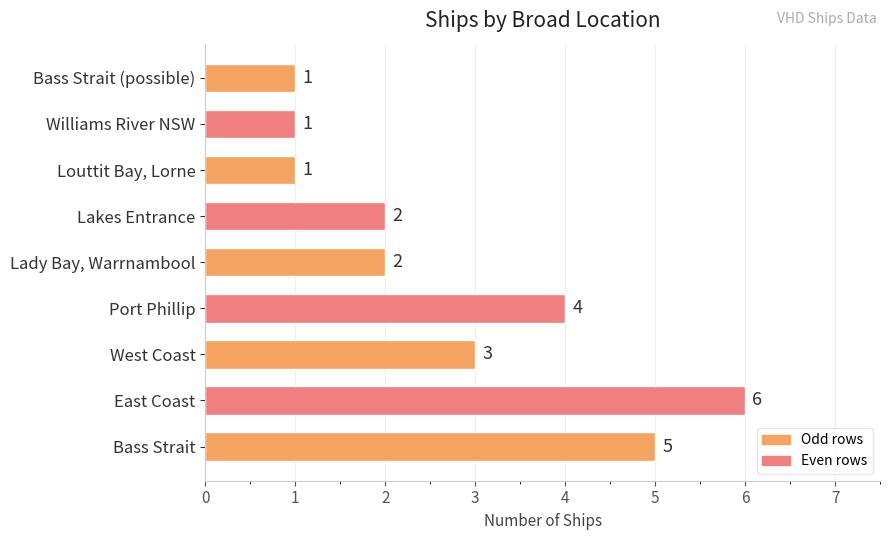

The value at Port Phillip is 6. True or false?

False